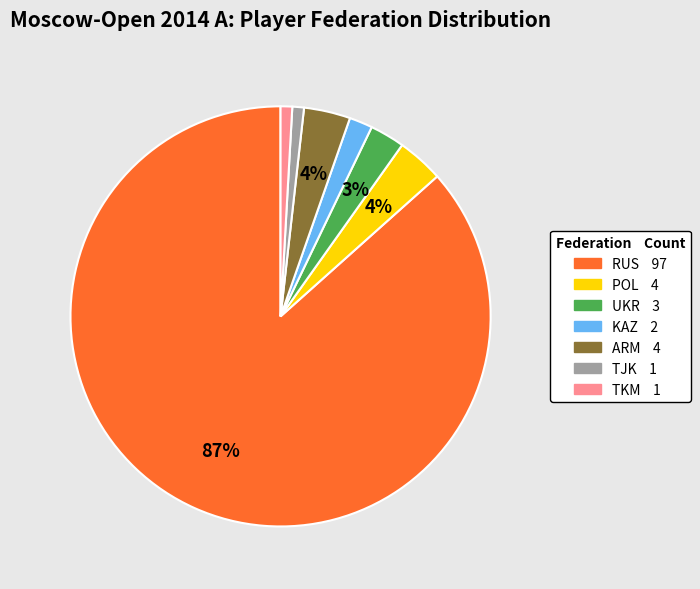

Is the sum of TKM and UKR greater than half?

No